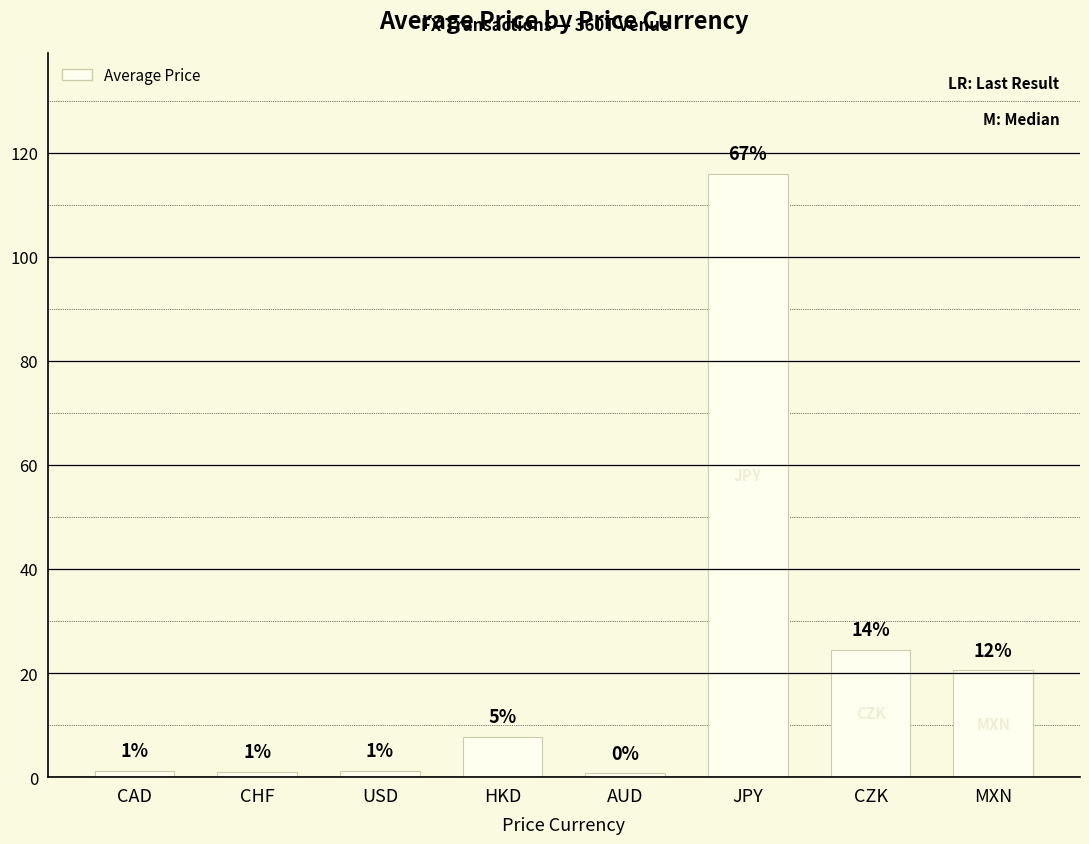

Does the chart contain stacked bars?

No